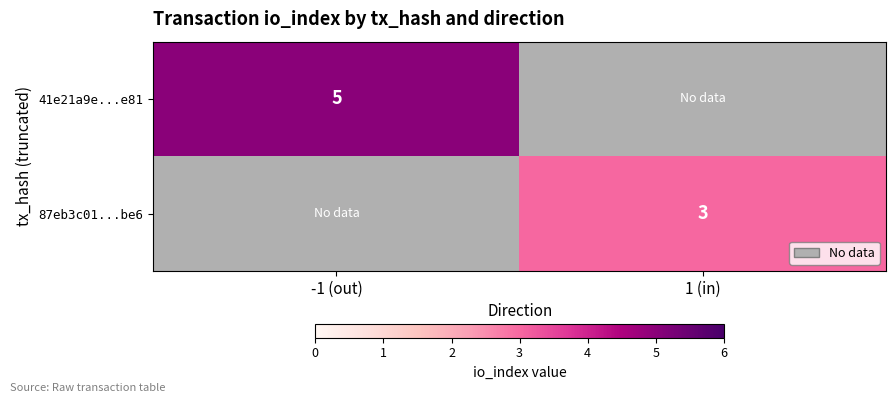

Count the number of data series in this chart.

2